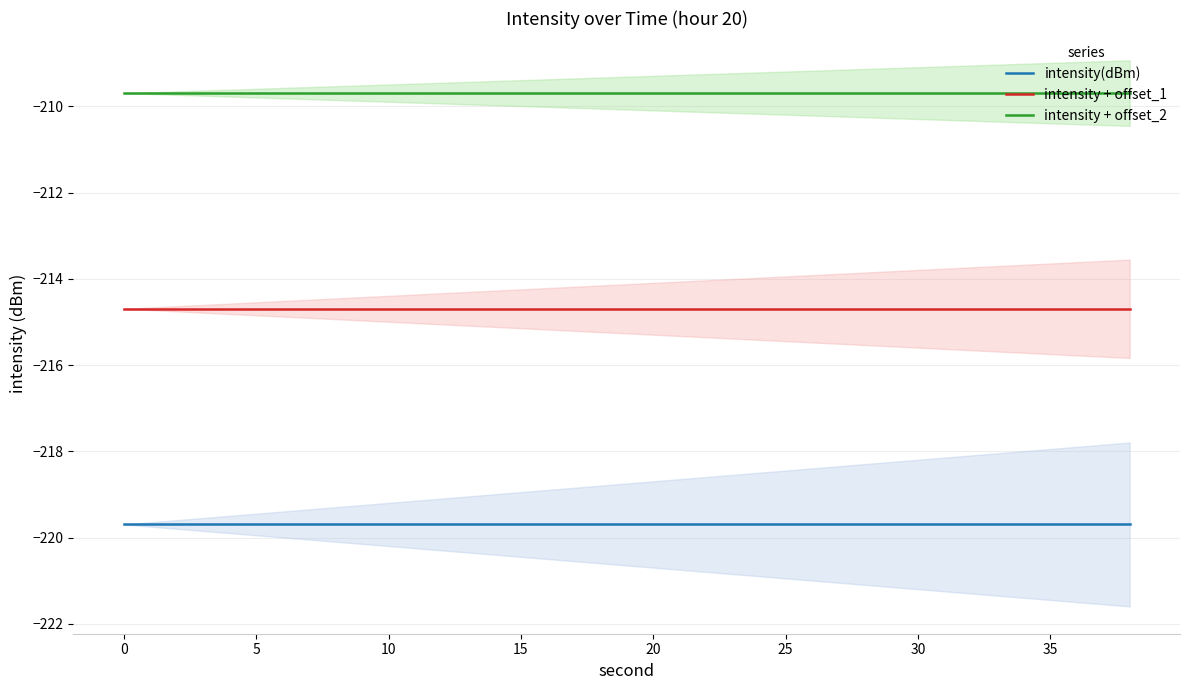

What is the minimum value for intensity + offset_2?

-209.7